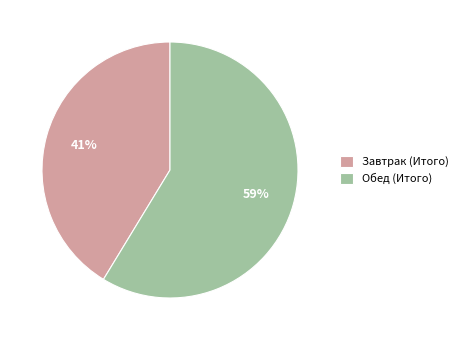

To the nearest percent, what percentage of the pie is Обед (Итого)?

59%